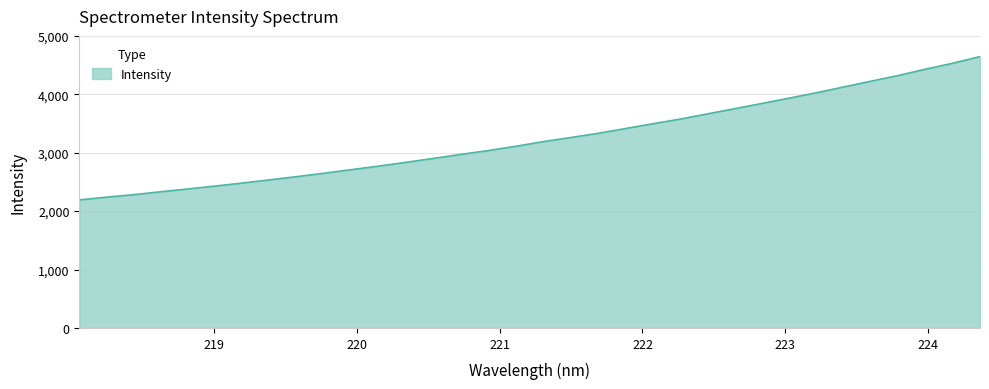

What is the sum of all values?

110241.7